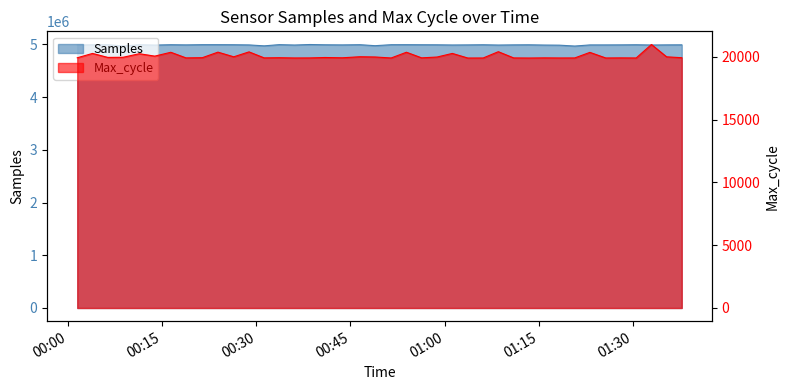

Reading left to right, transcribe all the data shown in this chart.

Samples: 4987276	4991368	4992764	4968701	4992758	4986150	4993023	4989679	4993733	4993574	4992667	4989108	4971580	4994427	4987110	4996959	4991725	4989358	4993197	4974761	4993220	4993525	4992260	4991299	4987850	4989617	4992357	4986835	4990046	4991535	4986681	4984544	4967632	4989159	4989176	4990088	4992369	4987445	4989924	4990875
Max_cycle: 19937	20284	19967	19977	20261	20069	20376	19929	19944	20387	20015	20408	19929	19943	19922	19926	19960	19937	20020	20001	19922	20379	19932	19997	20285	19918	19921	20422	19926	19918	19930	19922	19924	20368	19922	19929	19922	20995	20013	19944